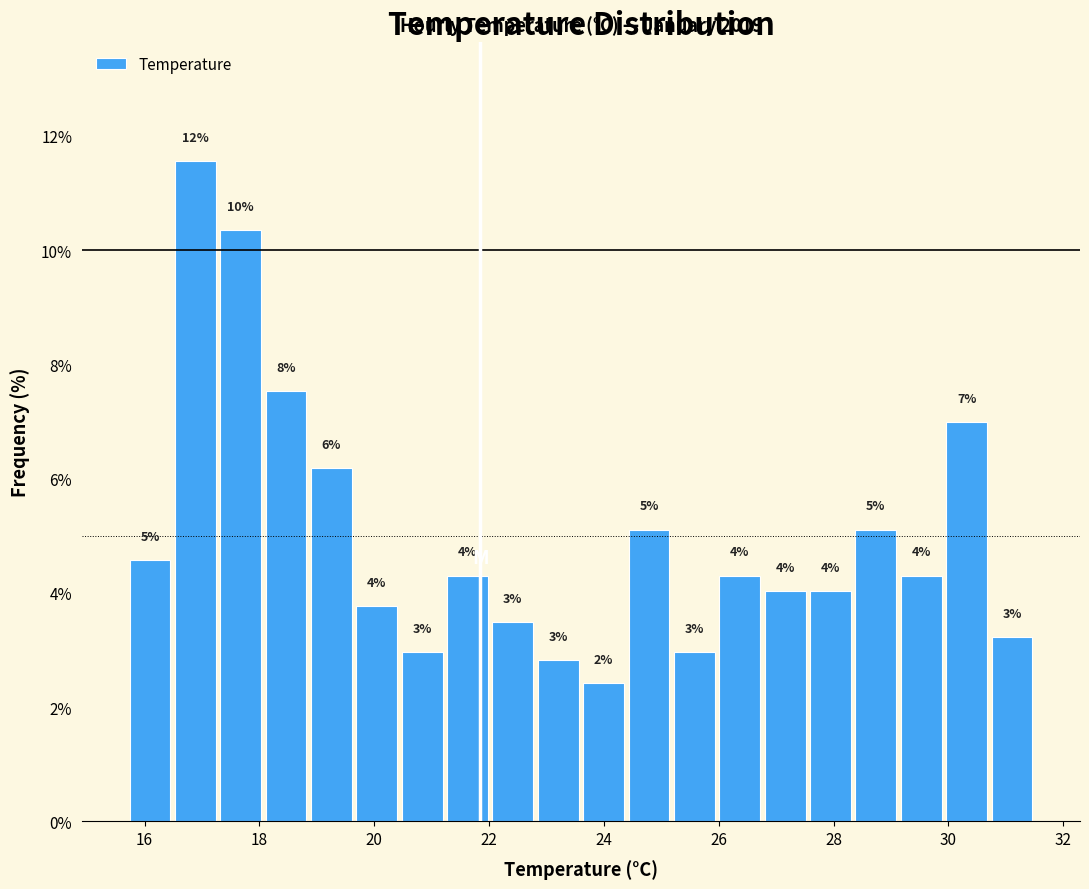

Read against the x-axis, roughly where is the centre of the tallest bar?

16.8